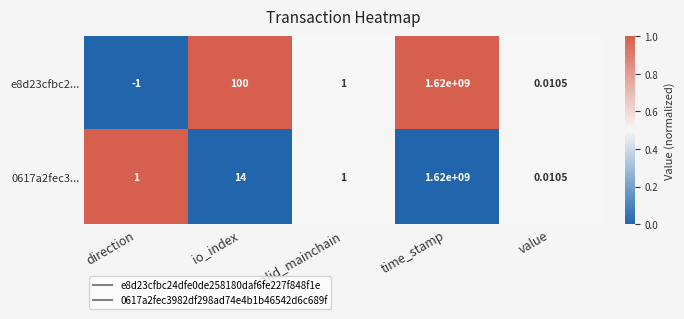

At how many categories does at least one series exceed 0?

5